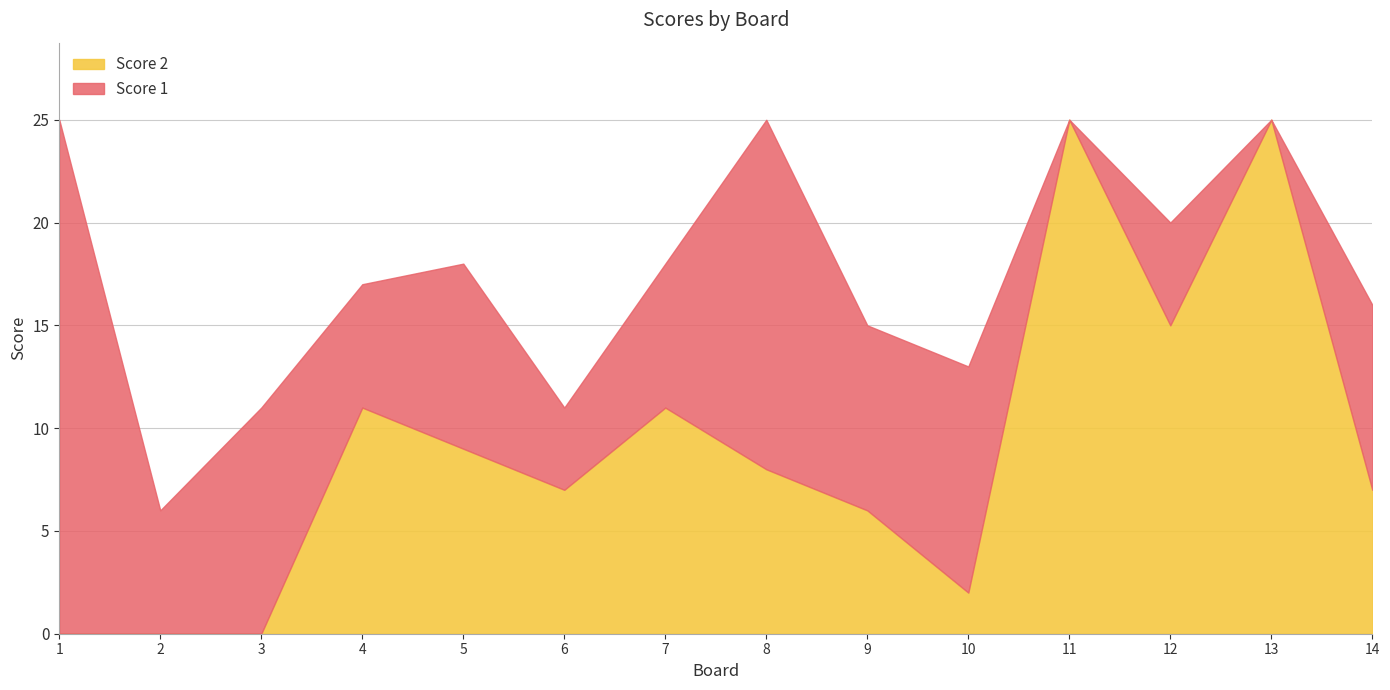

The Score 1 series shows 3 at 4. True or false?

False